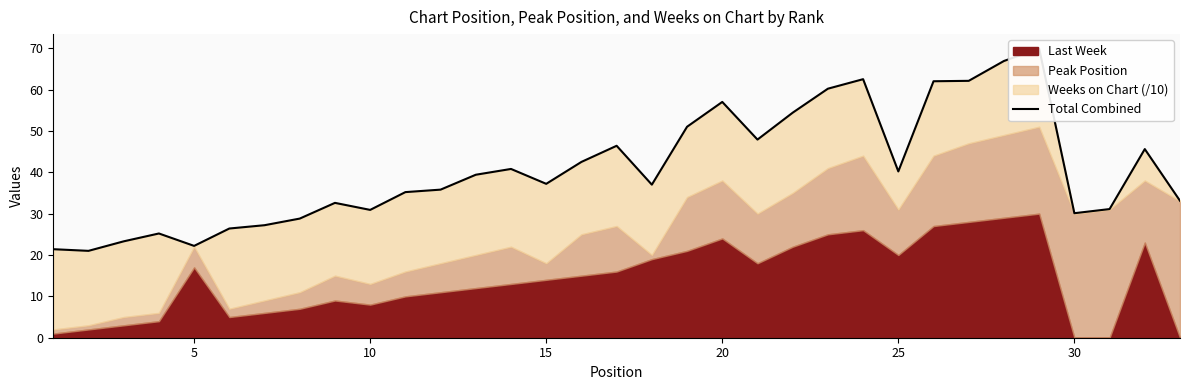

Reading right to left, what are all the values shown in this chart?

33.1	45.6	31.1	30.1	69.9	66.9	62.1	62.0	40.2	62.5	60.2	54.4	47.9	57.0	51.0	37.0	46.4	42.5	37.2	40.8	39.4	35.8	35.2	30.9	32.6	28.8	27.2	26.4	22.2	25.2	23.3	21.0	21.4